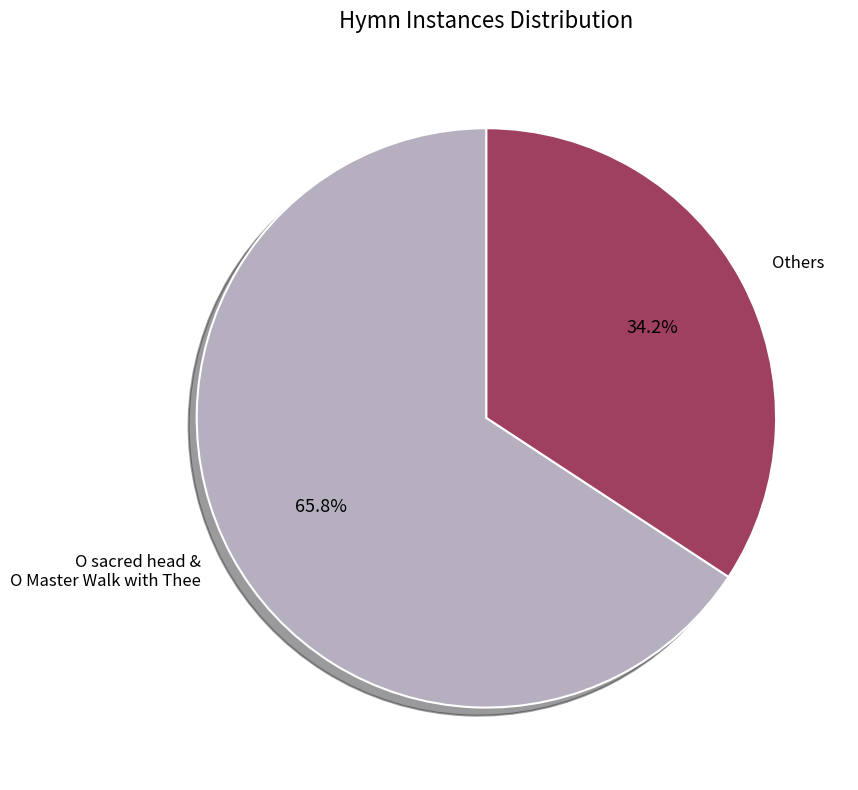

Rank the categories by value from lowest to highest.

Others, O sacred head & O Master Walk with Thee